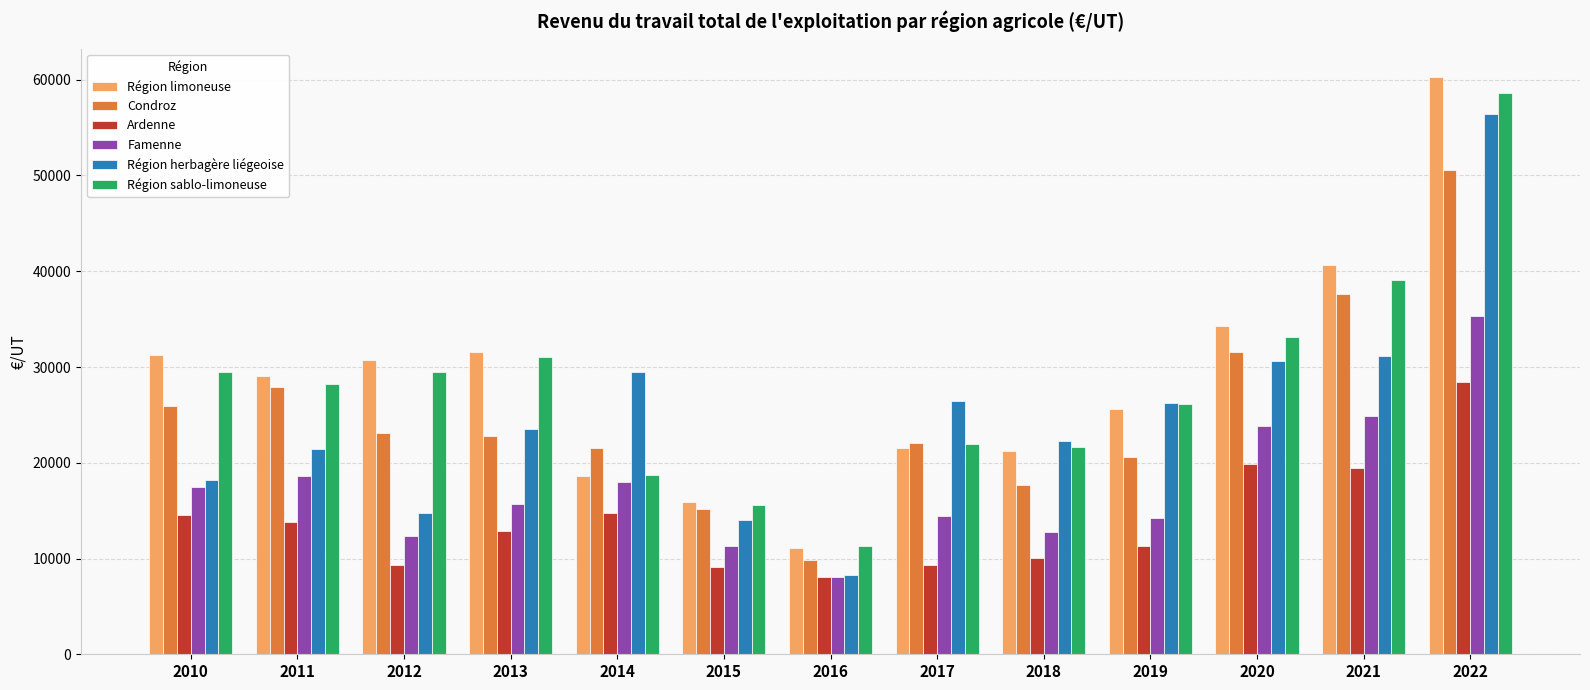

What value does the Région limoneuse series have at 2010, to the nearest 10?

31300